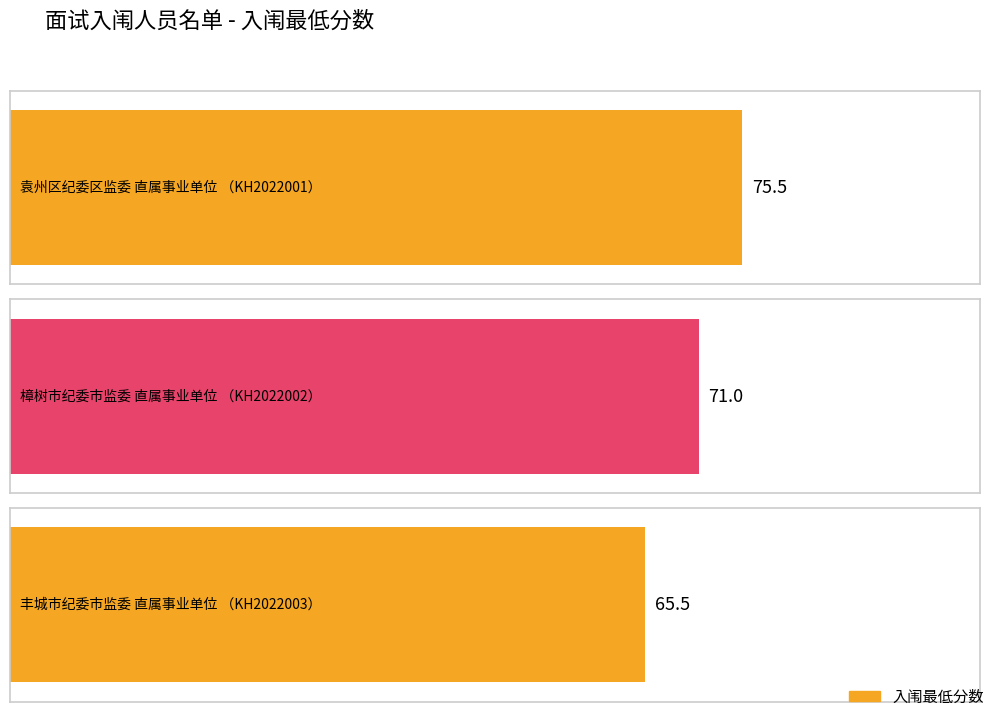

Rank the categories by value from lowest to highest.

丰城市纪委市监委
直属事业单位
（KH2022003）, 樟树市纪委市监委
直属事业单位
（KH2022002）, 袁州区纪委区监委
直属事业单位
（KH2022001）